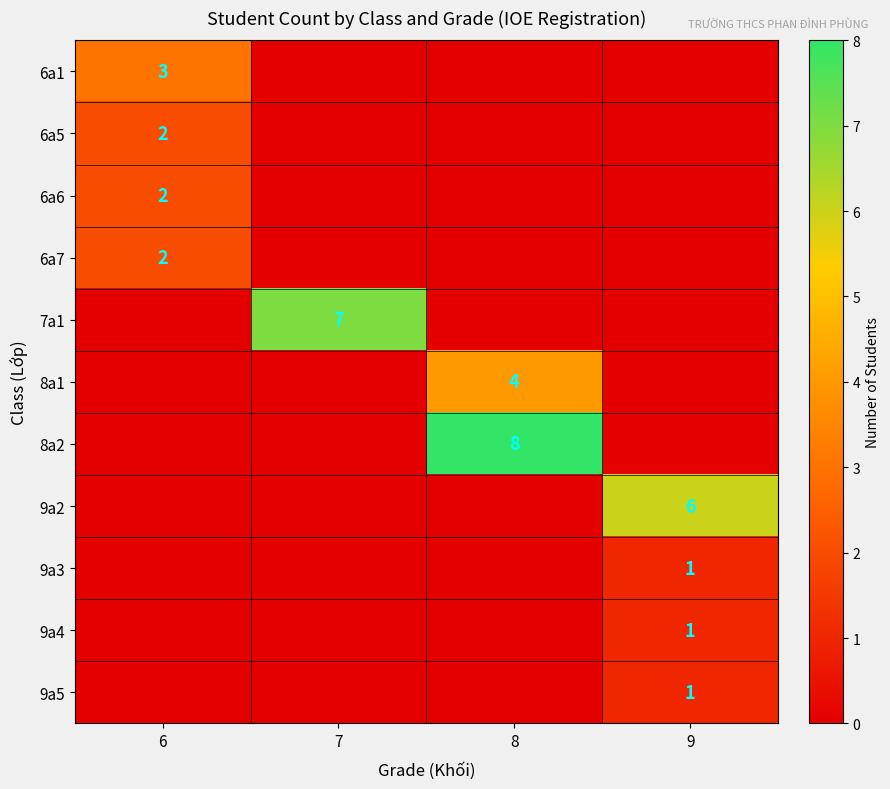

The 8a1 series shows 4 at 8. True or false?

True